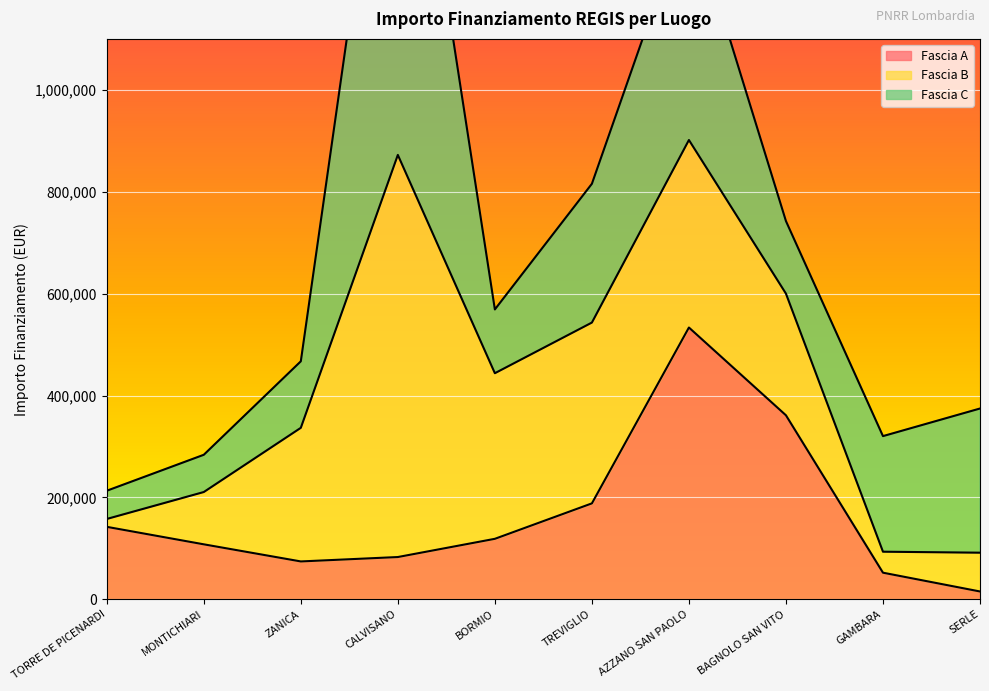

The value of Fascia A at GAMBARA is 27643.8. True or false?

False